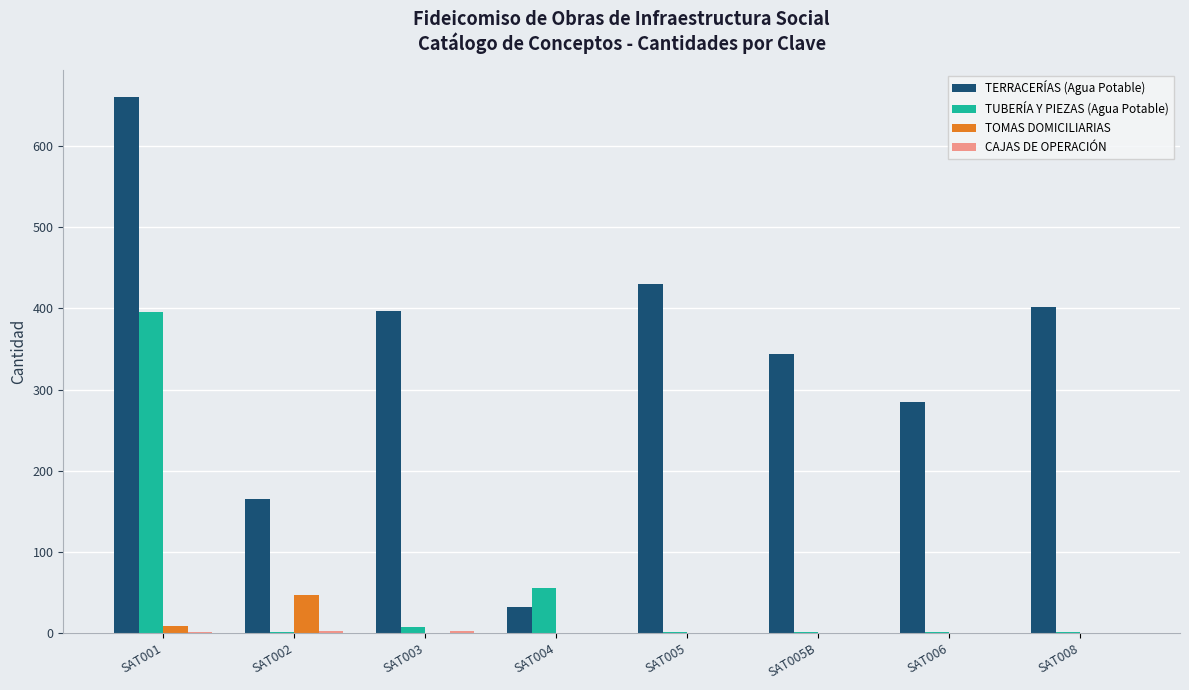

Which series has the largest range (max minus min)?

TERRACERÍAS (Agua Potable)